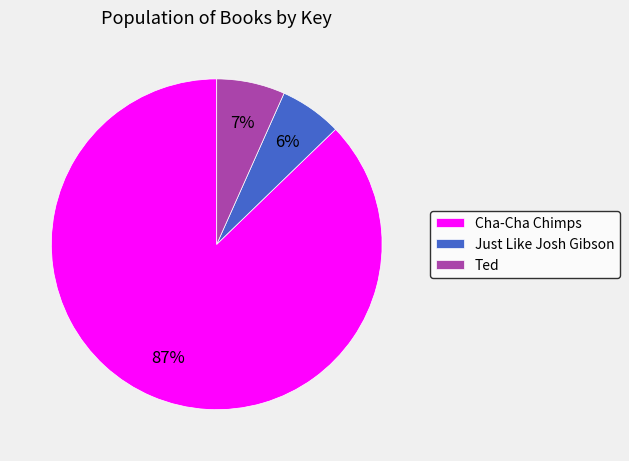

To the nearest percent, what portion does Ted represent?

7%